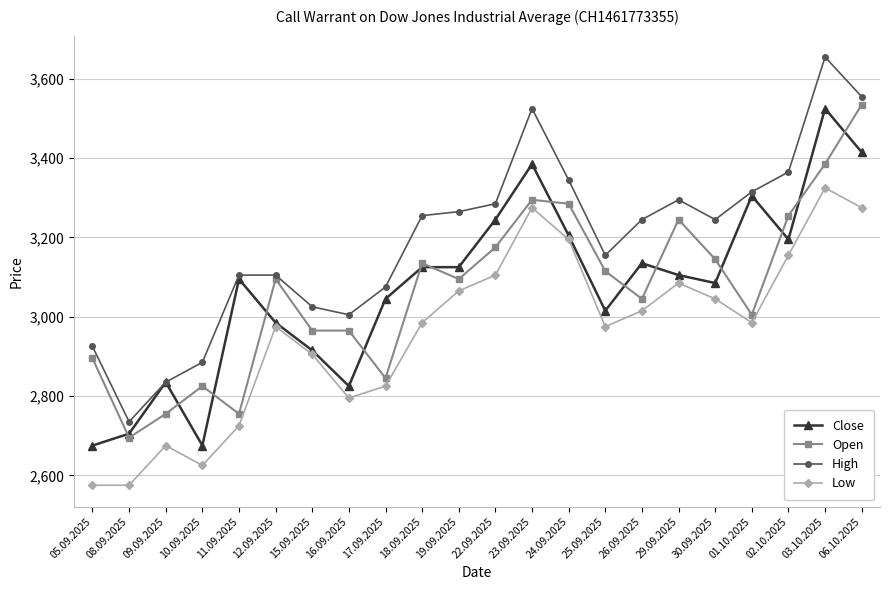

What is the total value across all series at 16.09.2025?

11590